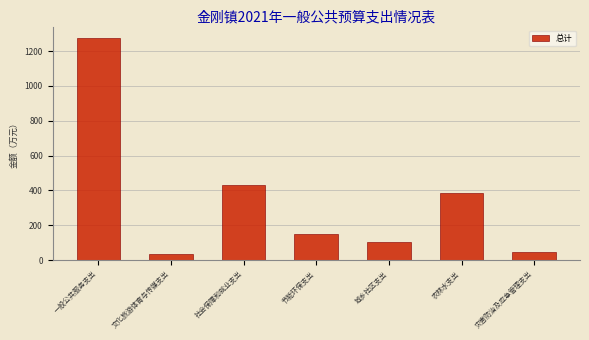

Reading left to right, transcribe all the data shown in this chart.

1277.3	35.0	430.4	148.6	104.1	385.1	45.0